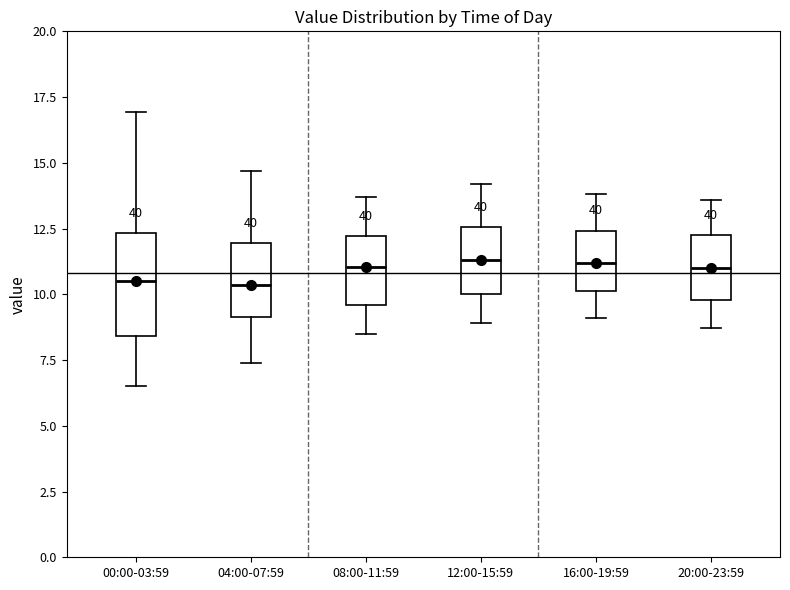

Reading left to right, read every box against the y-axis: the position of its median line, the range the box covers, and the ends of its whiskers. The values are not printed on the chart, so give them approximately, as read against the axis.

00:00-03:59: median 10.5, box 8.5 to 12.5, whiskers 6.5 to 17.0
04:00-07:59: median 10.5, box 9.0 to 12.0, whiskers 7.5 to 14.5
08:00-11:59: median 11.0, box 9.5 to 12.0, whiskers 8.5 to 13.5
12:00-15:59: median 11.5, box 10.0 to 12.5, whiskers 9.0 to 14.0
16:00-19:59: median 11.0, box 10.0 to 12.5, whiskers 9.0 to 14.0
20:00-23:59: median 11.0, box 10.0 to 12.5, whiskers 8.5 to 13.5